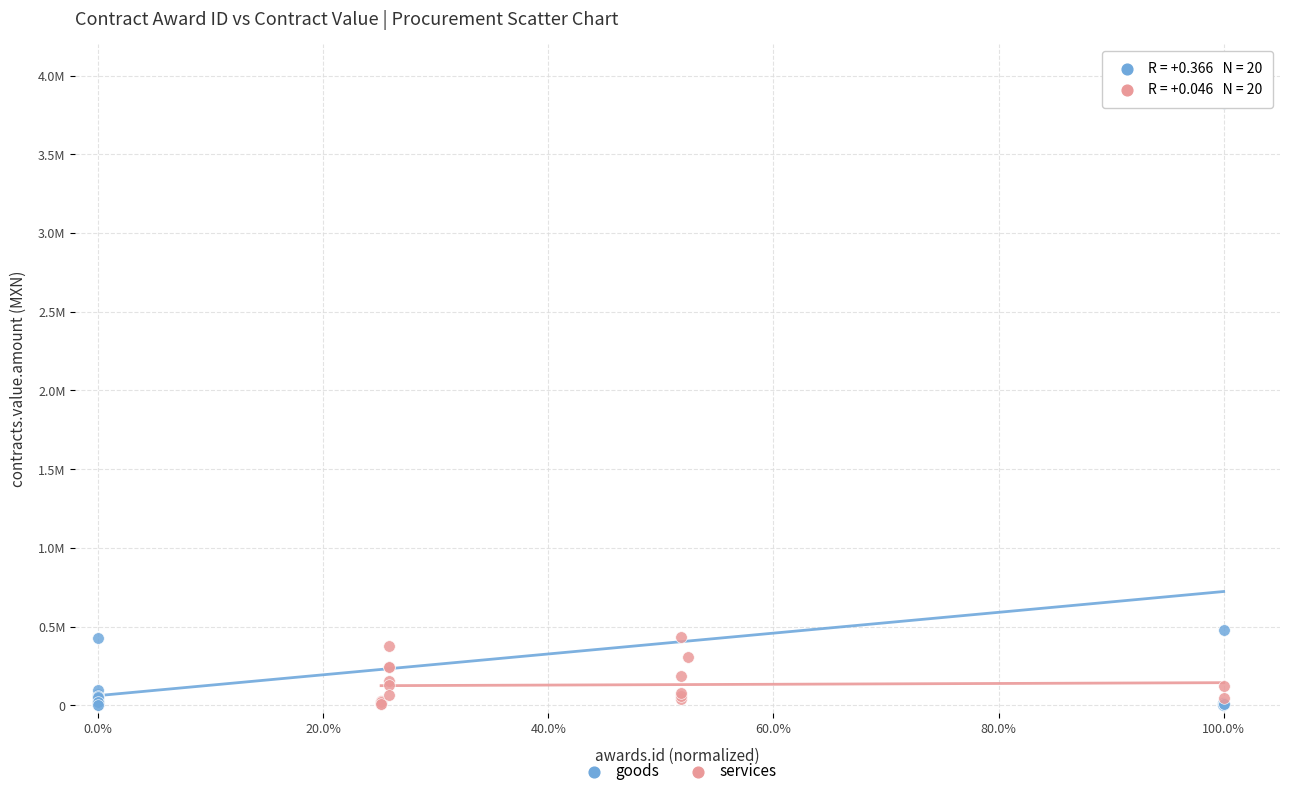

What are all the series names shown in the legend?

goods, services